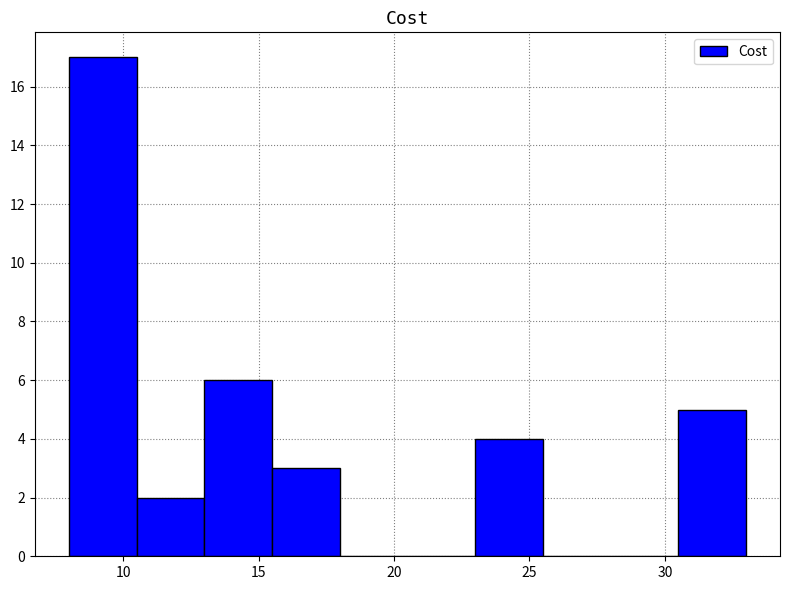

Reading left to right, list every bar in this chart as the range it spans on the x-axis followed by its height. The values are not printed on the chart, so give them approximately, as read against the axis.

8.0 to 10.5: 17
10.5 to 13.0: 2
13.0 to 15.5: 6
15.5 to 18.0: 3
18.0 to 20.5: 0
20.5 to 23.0: 0
23.0 to 25.5: 4
25.5 to 28.0: 0
28.0 to 30.5: 0
30.5 to 33.0: 5